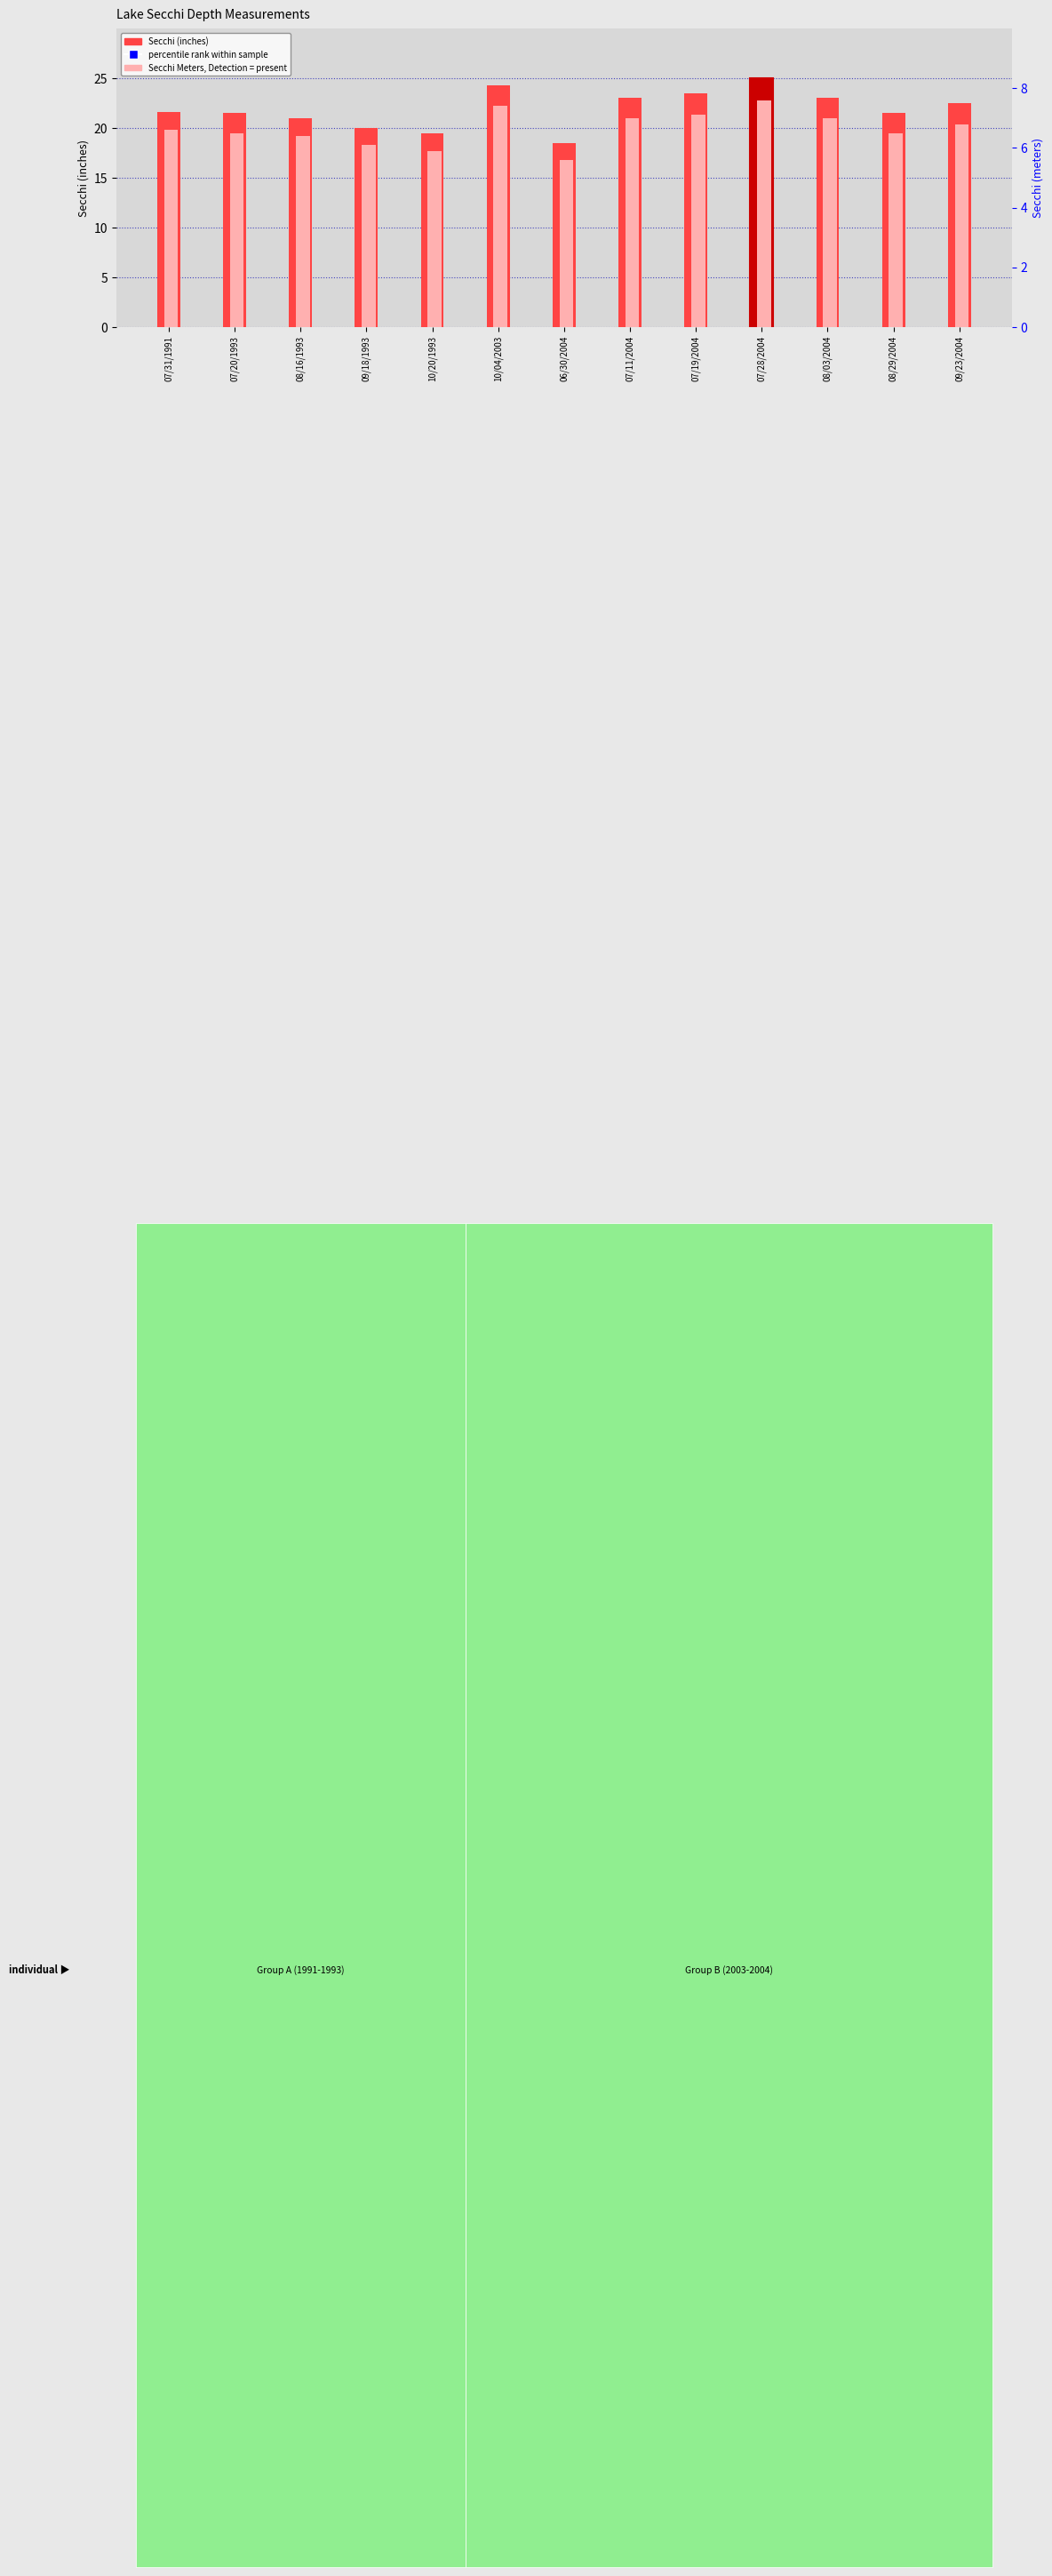

Which series has the largest total across all categories?

Secchi (inches)